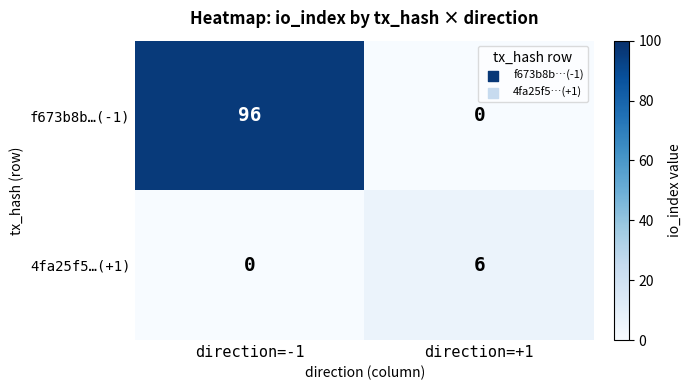

What is the sum of all f673b8b…(-1) values?

96